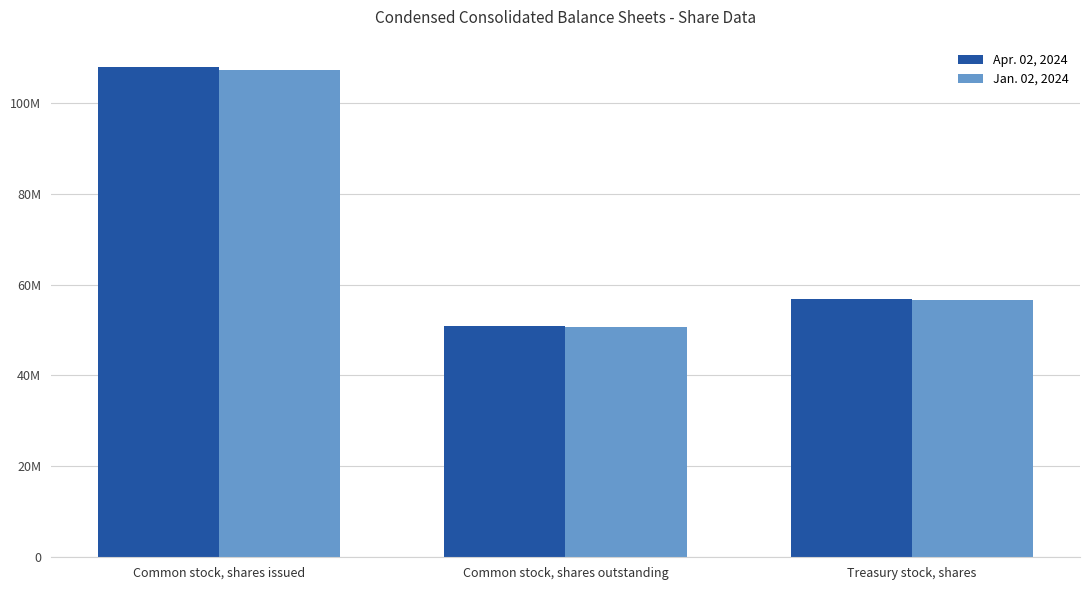

What position from the right is Common stock, shares outstanding?

2